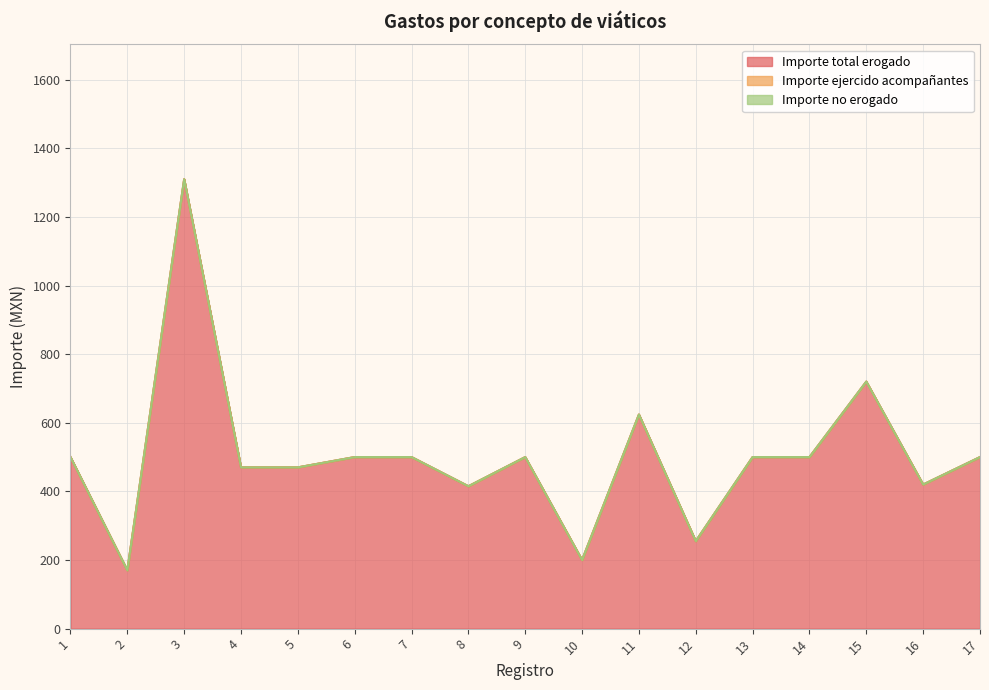

Read the Importe total erogado value at 9.

500